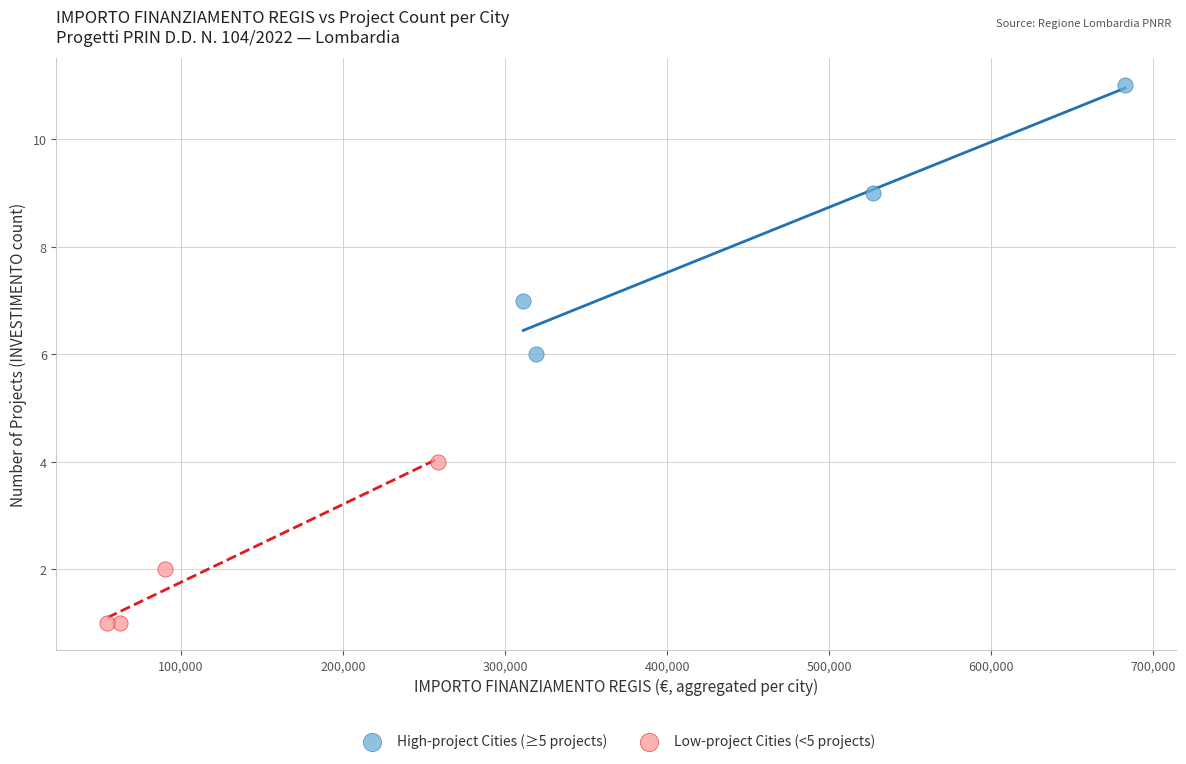

Which series reaches the minimum Y coordinate?

Low-project Cities (<5 projects)